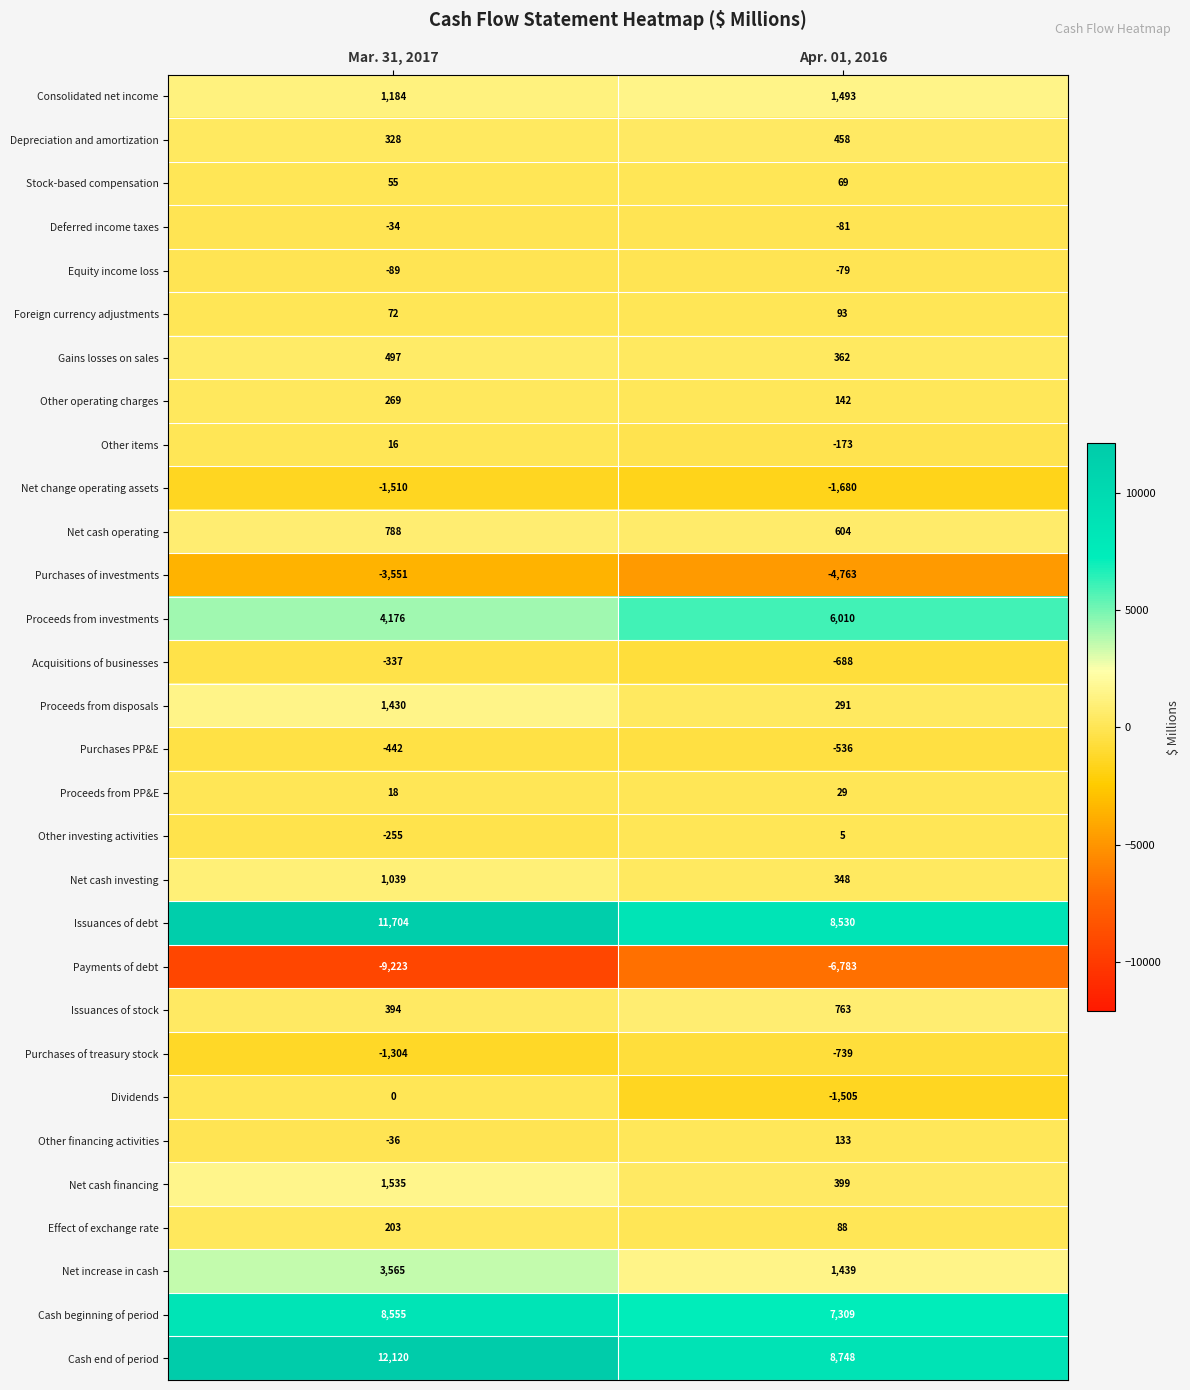

What is the sum of all Issuances of debt values?

20234